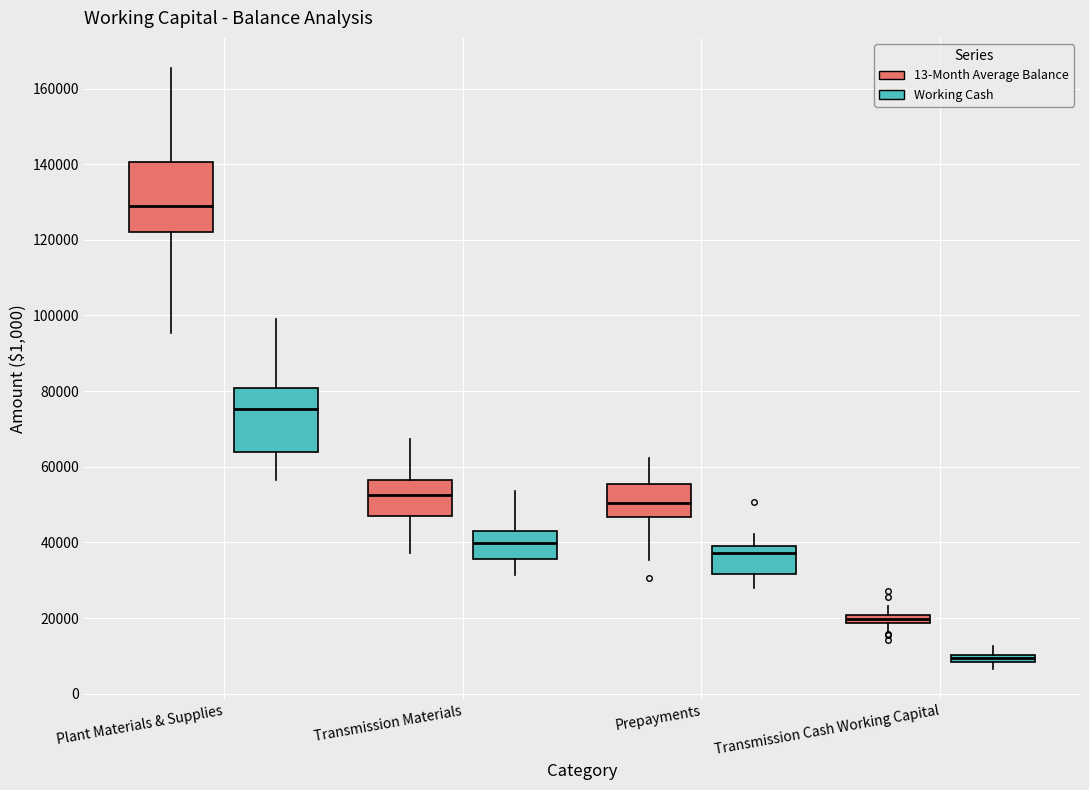

Which box has the lowest median line?

Transmission Cash Working Capital (Working Cash)